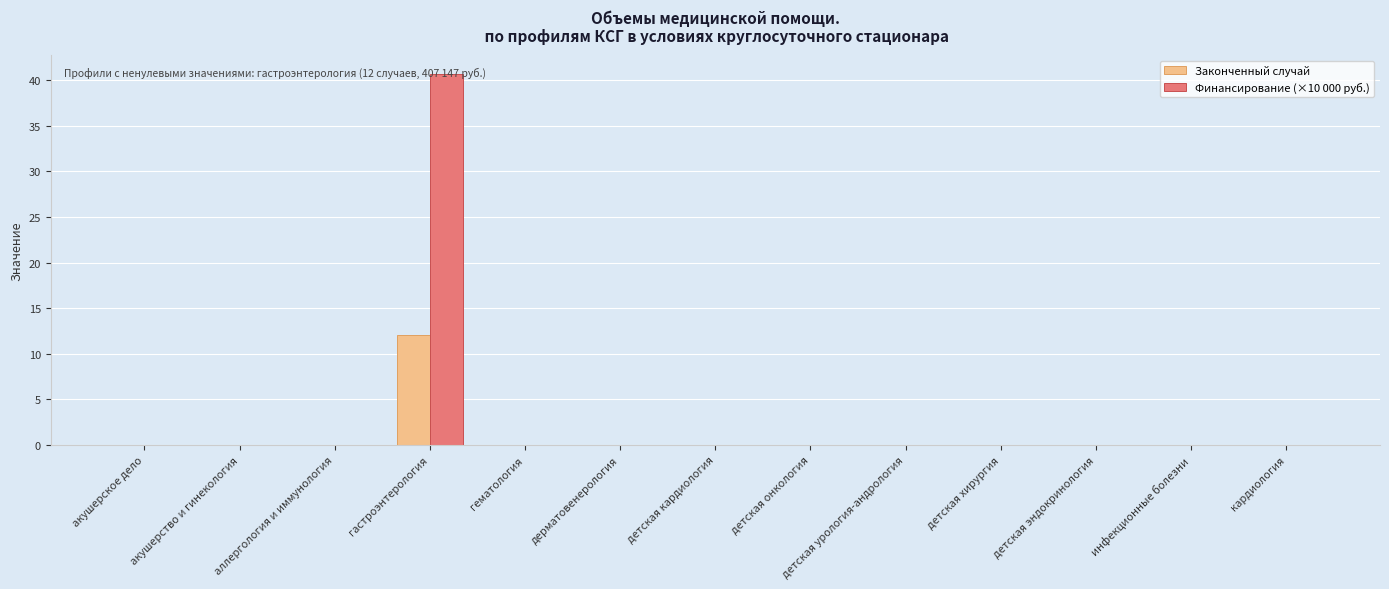

What is the greatest value displayed?

40.7